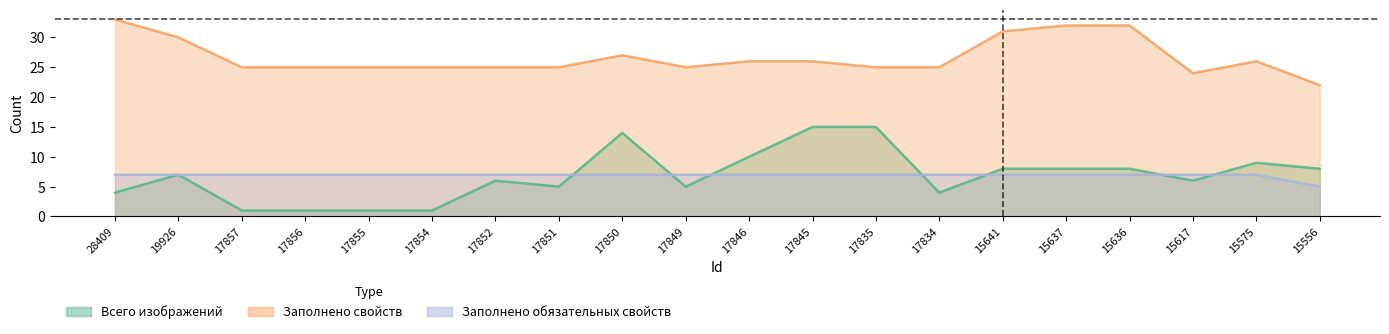

What is the difference between the Всего изображений values at 19926 and 17855?

6